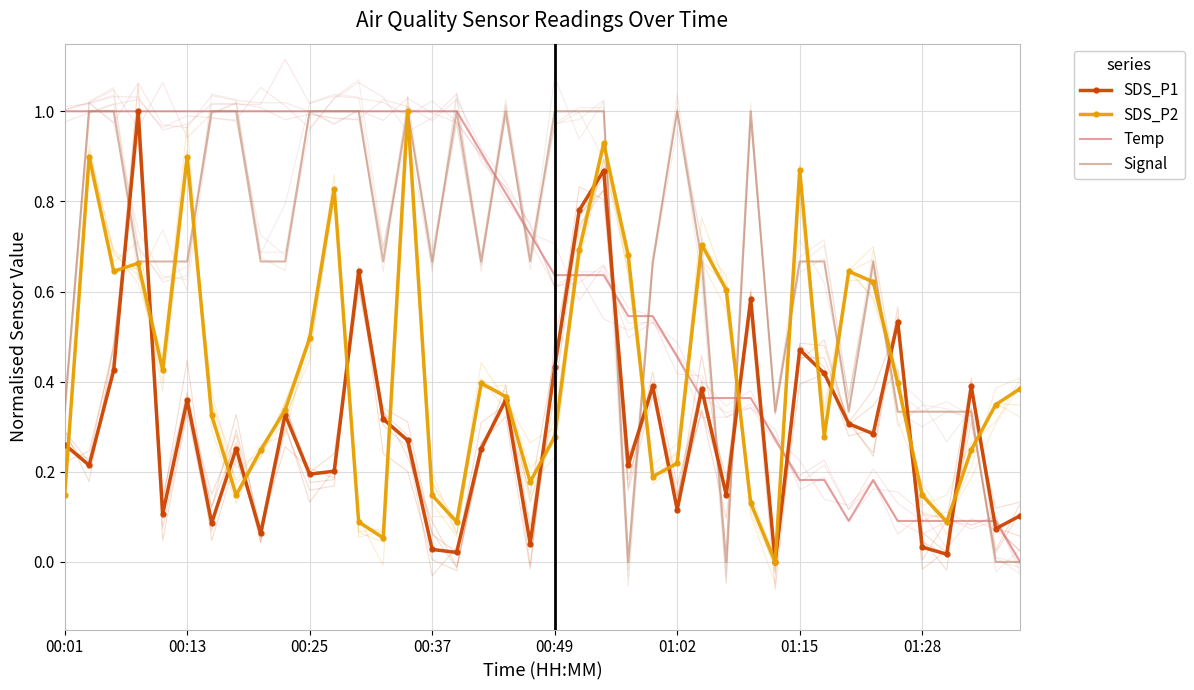

What is the value of the Temp point at the 37th from the left?

0.1